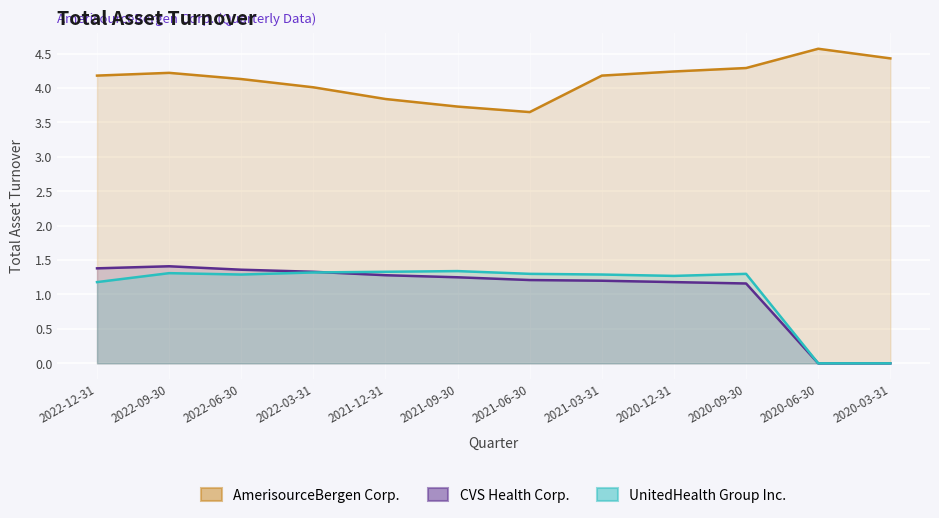

The value of CVS Health Corp. at 2020-09-30 is 1.2. True or false?

True